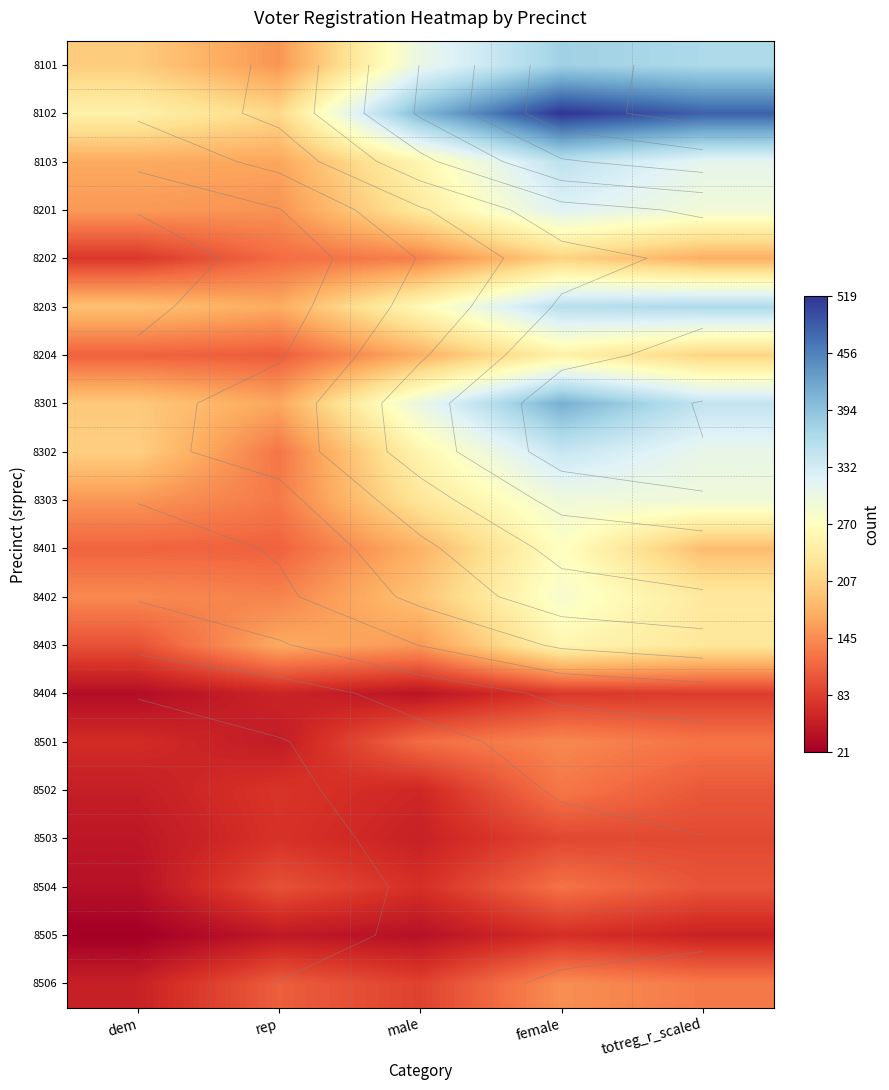

Is the value of 8503 at dem greater than the value of 8203 at male?

No